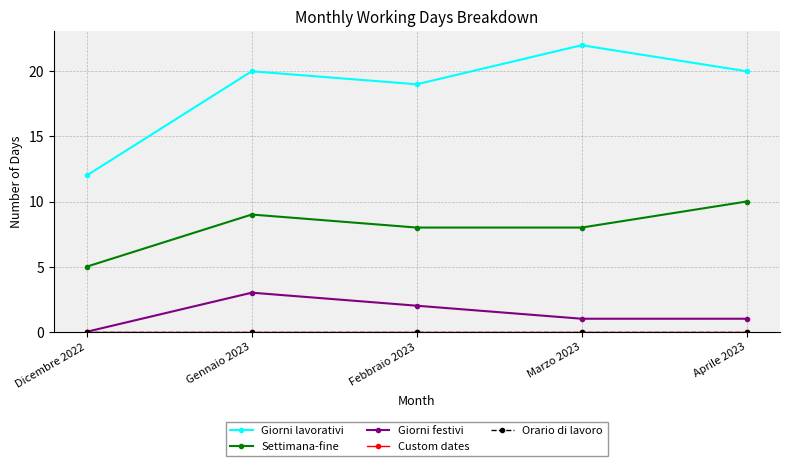

How many interior local peaks does the Giorni festivi series have?

1